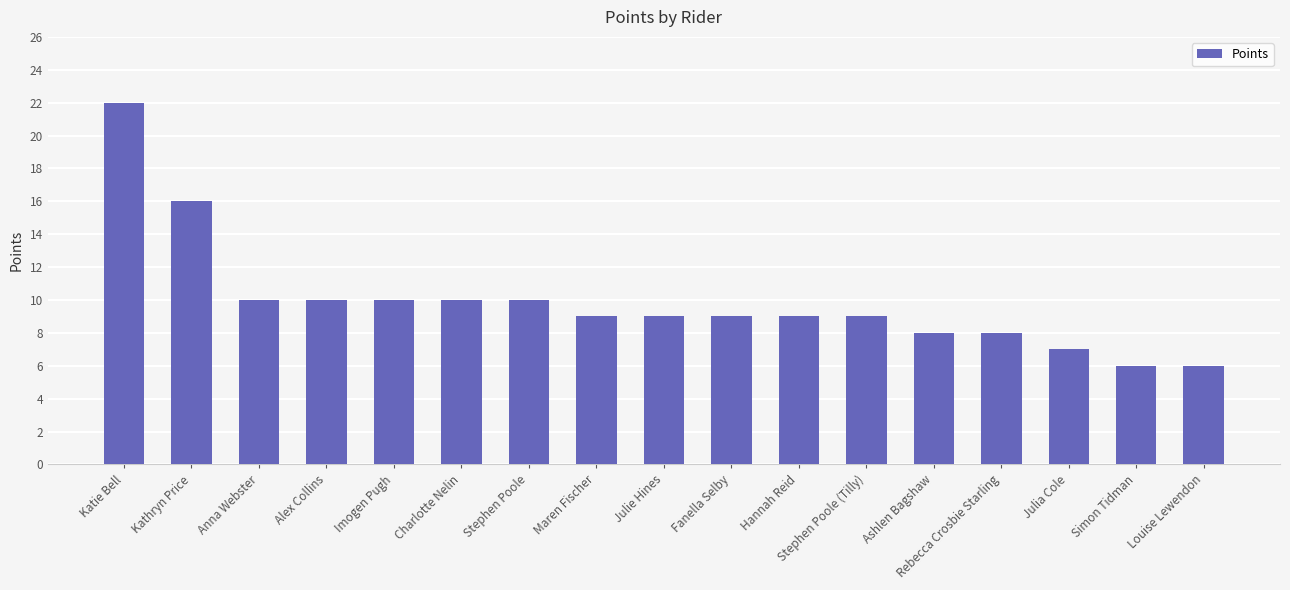

What is the average value?

10